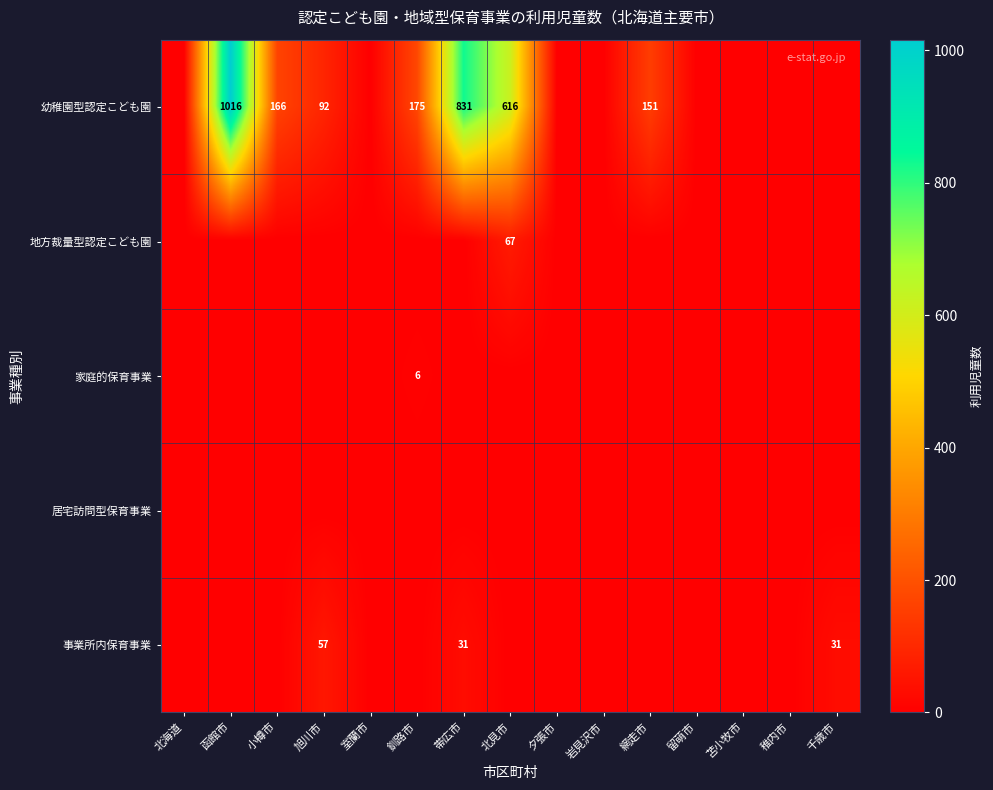

What is the spread (max minus min) of values at 釧路市?

175